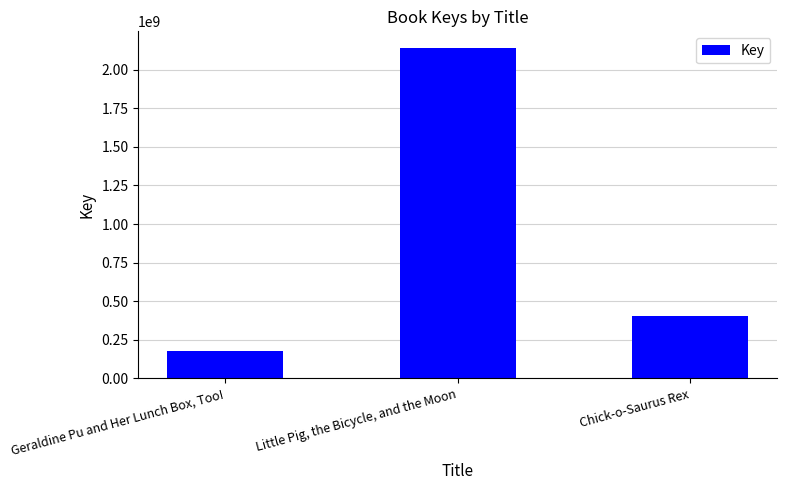

How many data points does each series have?

3